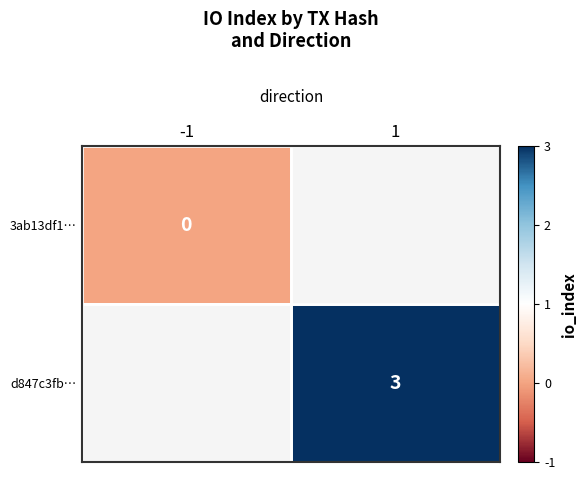

The d847c3fb… series shows 3 at 1. True or false?

True